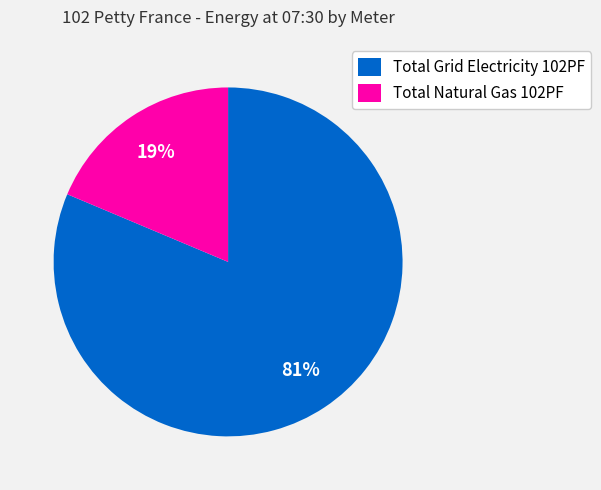

What is the smallest slice in the pie chart?

Total Natural Gas 102PF